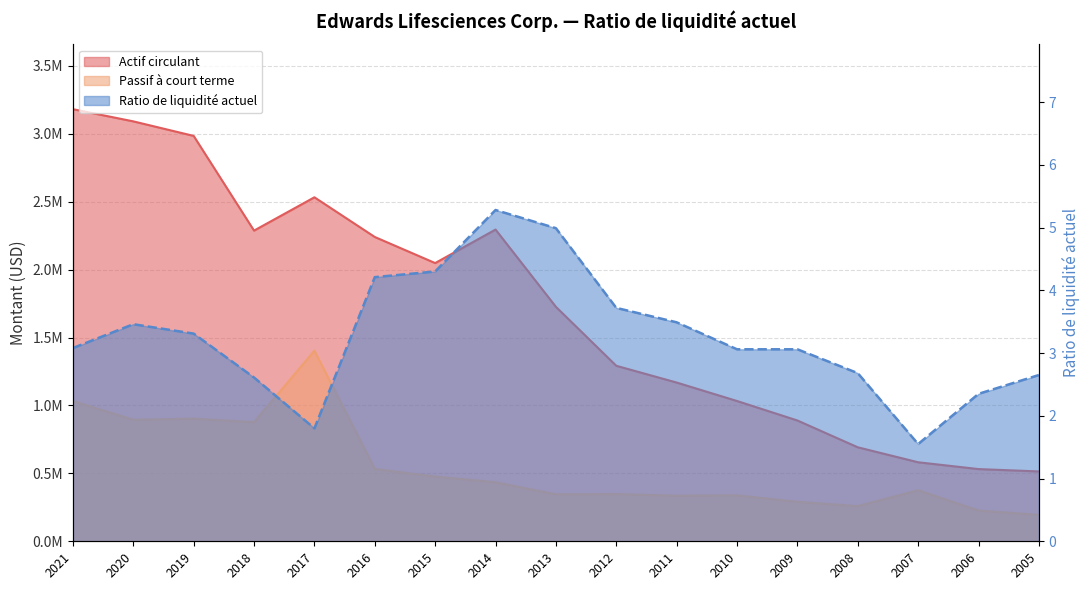

Reading left to right, what are all the values shown in this chart?

Actif circulant: 3180700.0	3091000.0	2984000.0	2286900.0	2532100.0	2240000.0	2047900.0	2294600.0	1725800.0	1291900.0	1168500.0	1032600.0	889200.0	691900.0	581700.0	531600.0	514200.0
Passif à court terme: 1032300.0	893900.0	902400.0	876600.0	1402900.0	532500.0	476200.0	434400.0	345600.0	347400.0	335200.0	337800.0	290500.0	258500.0	375400.0	226200.0	194200.0
Ratio de liquidité actuel: 3.1	3.5	3.3	2.6	1.8	4.2	4.3	5.3	5.0	3.7	3.5	3.1	3.1	2.7	1.6	2.4	2.6